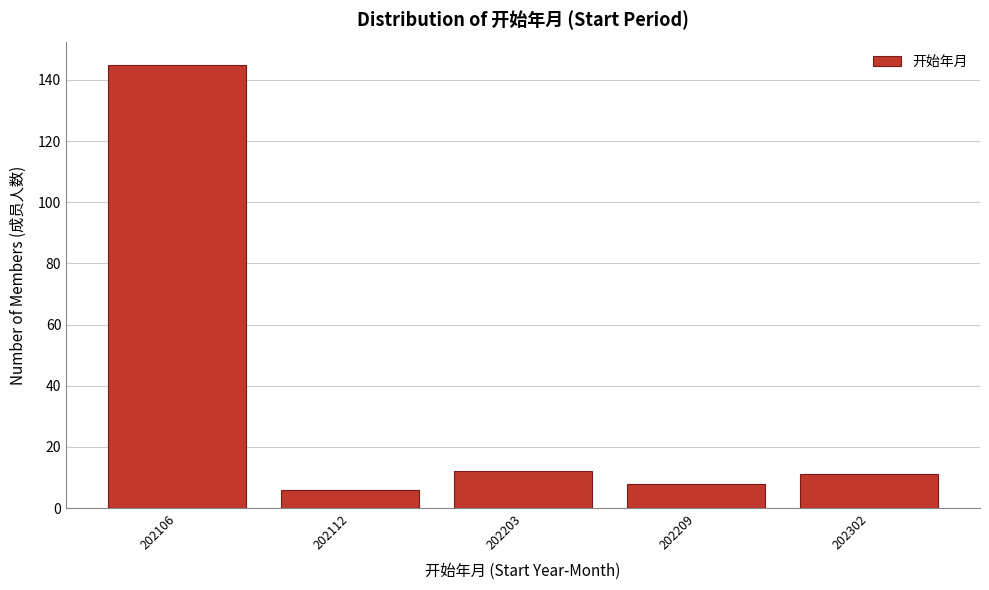

Reading left to right, transcribe all the data shown in this chart.

202106=145	202112=6	202203=12	202209=8	202302=11